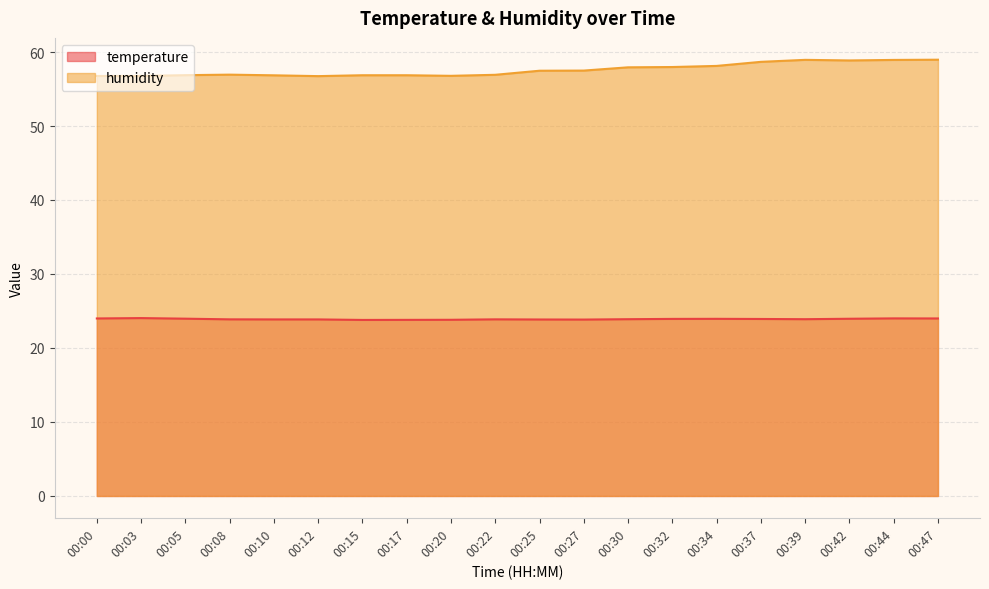

Is the value of humidity at 00:08 greater than the value of temperature at 00:08?

Yes